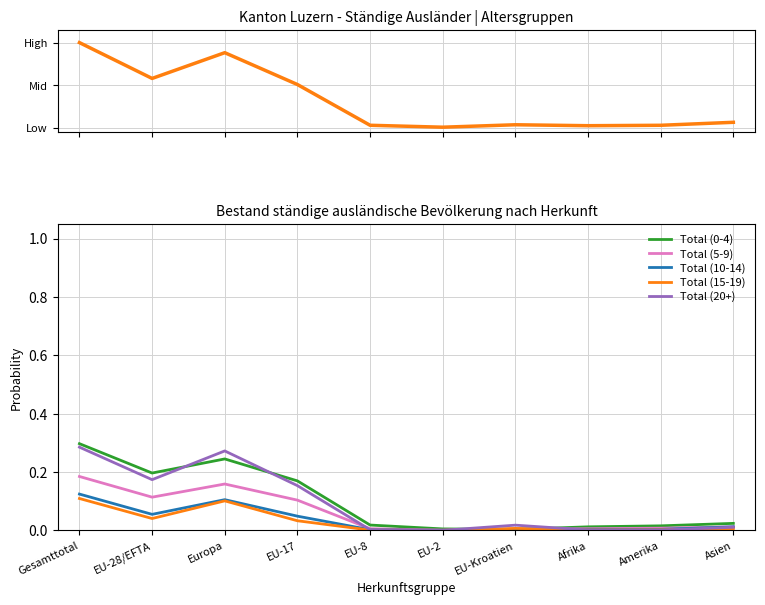

Reading left to right, transcribe all the data shown in this chart.

Total (normalized): Gesamttotal=1.0	EU-28/EFTA=0.6	Europa=0.9	EU-17=0.5	EU-8=0.0	EU-2=0.0	EU-Kroatien=0.0	Afrika=0.0	Amerika=0.0	Asien=0.1
Total (0-4): Gesamttotal=0.3	EU-28/EFTA=0.2	Europa=0.2	EU-17=0.2	EU-8=0.0	EU-2=0.0	EU-Kroatien=0.0	Afrika=0.0	Amerika=0.0	Asien=0.0
Total (5-9): Gesamttotal=0.2	EU-28/EFTA=0.1	Europa=0.2	EU-17=0.1	EU-8=0.0	EU-2=0.0	EU-Kroatien=0.0	Afrika=0.0	Amerika=0.0	Asien=0.0
Total (10-14): Gesamttotal=0.1	EU-28/EFTA=0.1	Europa=0.1	EU-17=0.0	EU-8=0.0	EU-2=0.0	EU-Kroatien=0.0	Afrika=0.0	Amerika=0.0	Asien=0.0
Total (15-19): Gesamttotal=0.1	EU-28/EFTA=0.0	Europa=0.1	EU-17=0.0	EU-8=0.0	EU-2=0.0	EU-Kroatien=0.0	Afrika=0.0	Amerika=0.0	Asien=0.0
Total (20+): Gesamttotal=0.3	EU-28/EFTA=0.2	Europa=0.3	EU-17=0.2	EU-8=0.0	EU-2=0.0	EU-Kroatien=0.0	Afrika=0.0	Amerika=0.0	Asien=0.0